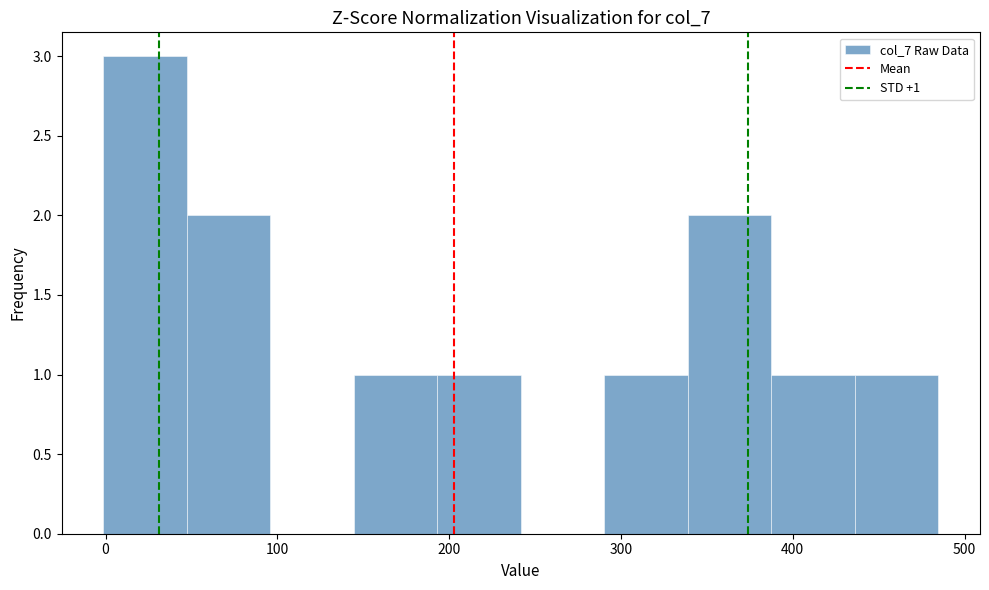

Which range on the x-axis has the tallest bar?

0 to 50